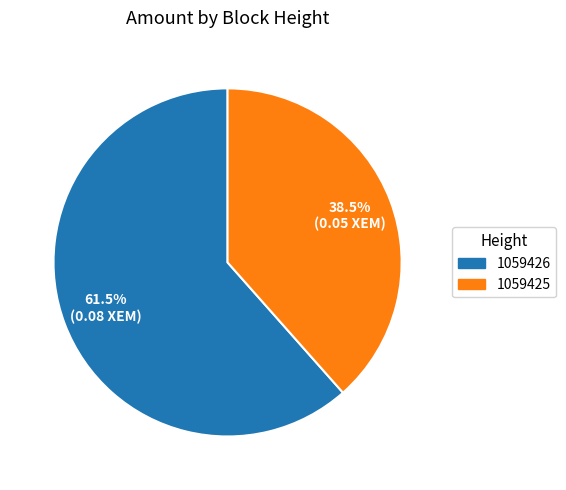

What is the total percentage of 1059425 and 1059426?

100.0%